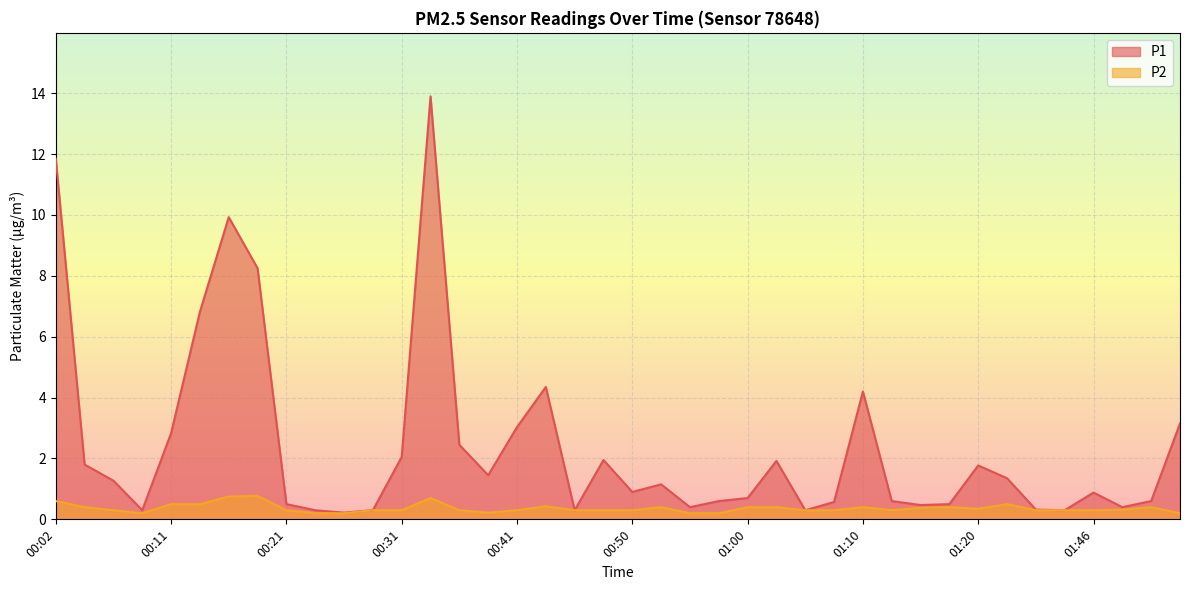

What is the difference between the maximum and minimum values in the P1 series?

13.7